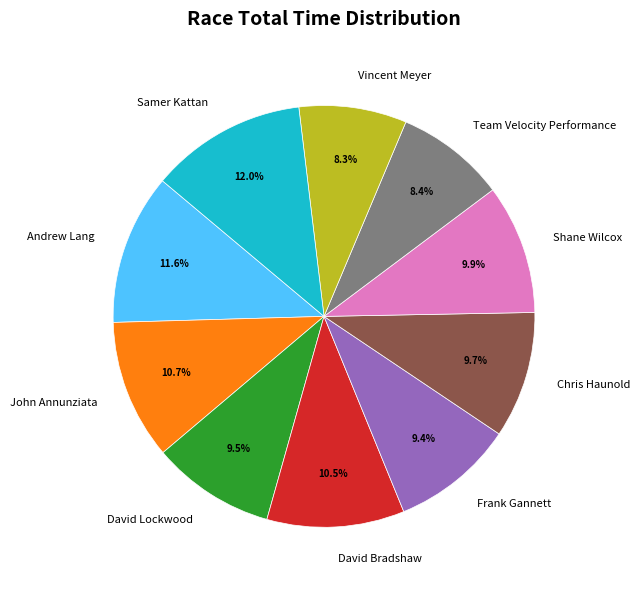

What percentage is NOT represented by David Lockwood?

90.5%